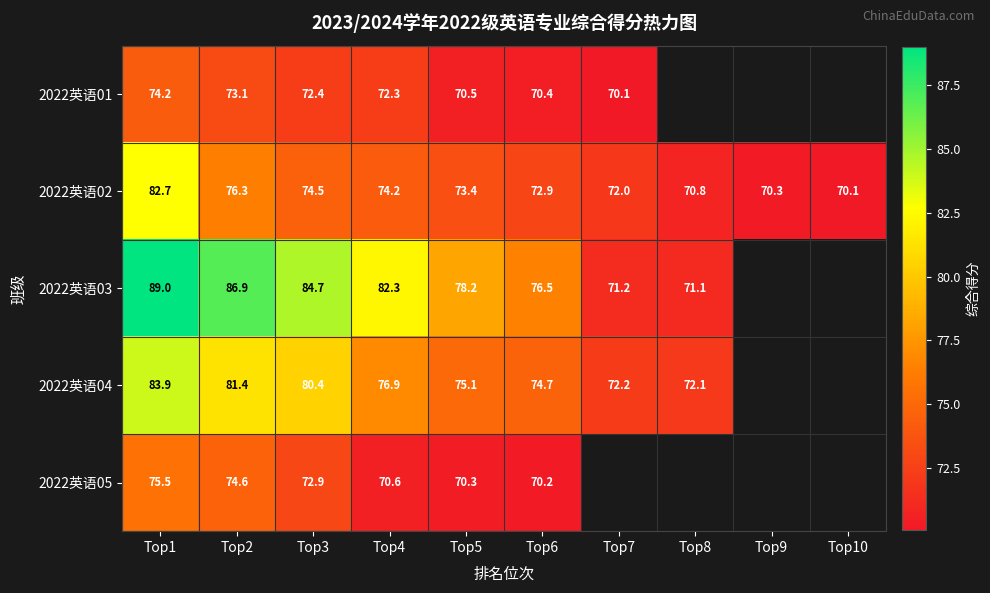

How many values in the 2022英语02 series are below 73?

5